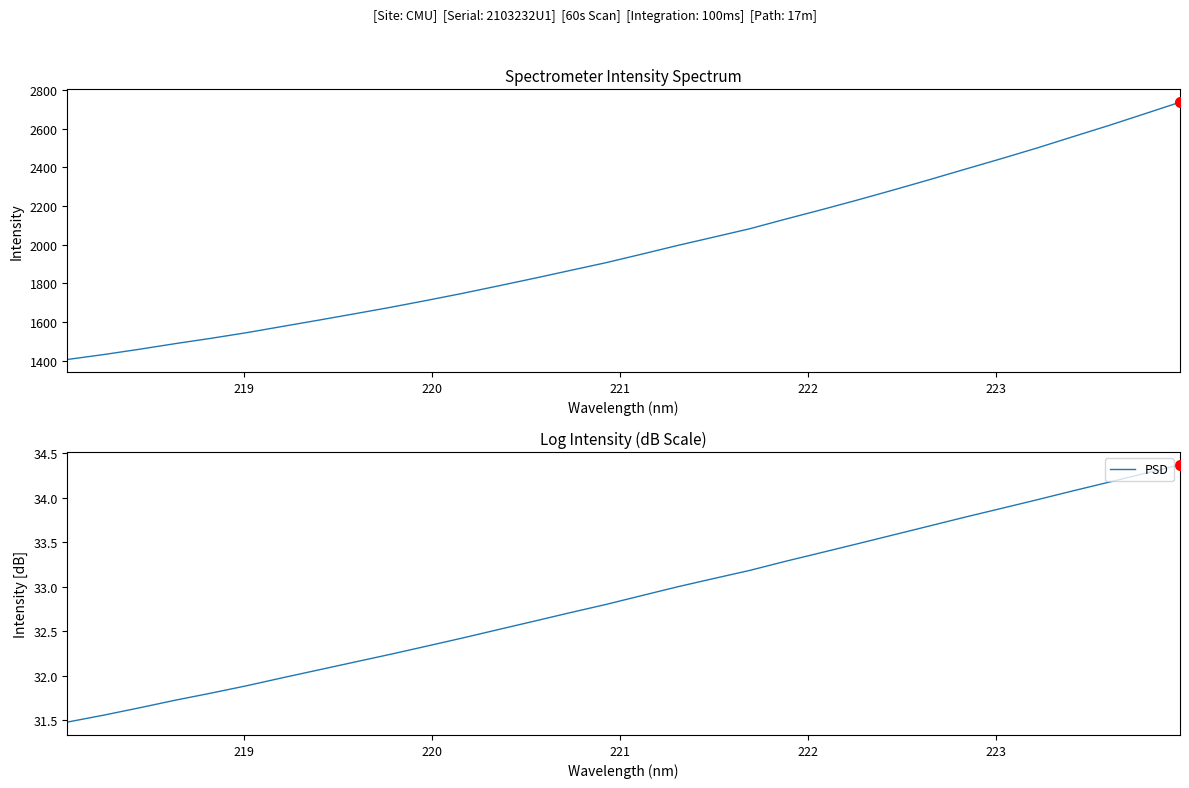

True or false: Intensity and PSD cross at least once.

False